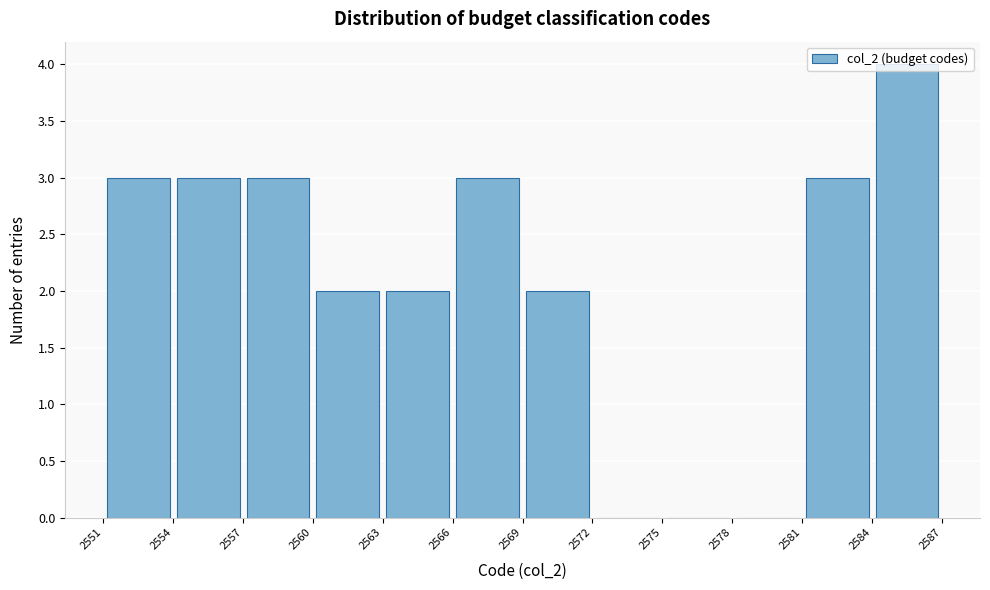

Which range on the x-axis has the tallest bar?

2584 to 2587